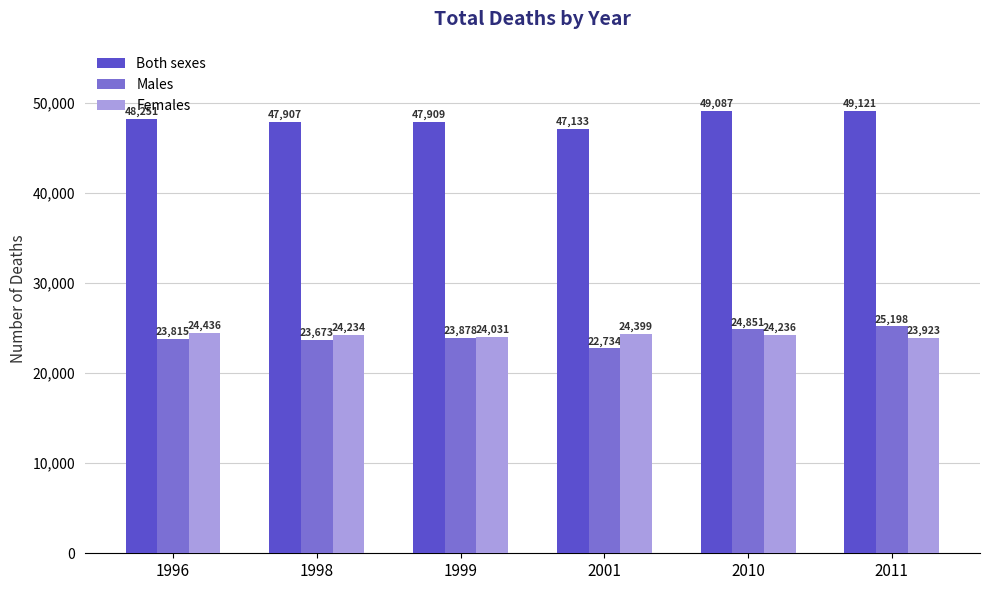

Rank the series by their maximum value, from highest to lowest.

Both sexes, Males, Females